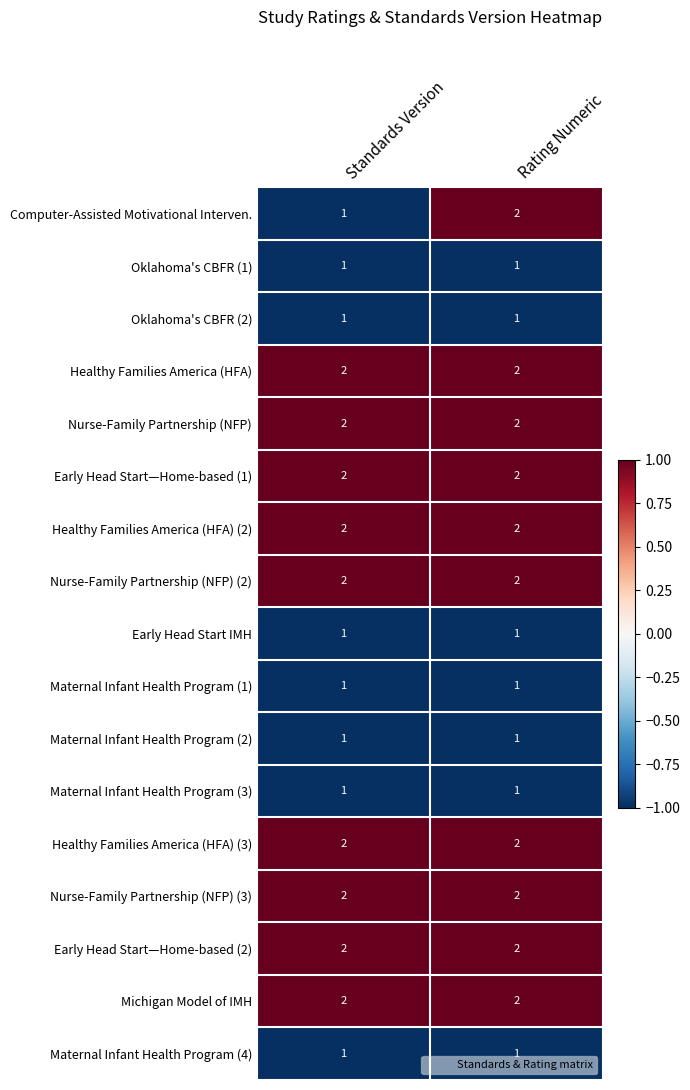

Which series has the largest range (max minus min)?

Computer-Assisted Motivational Interven.